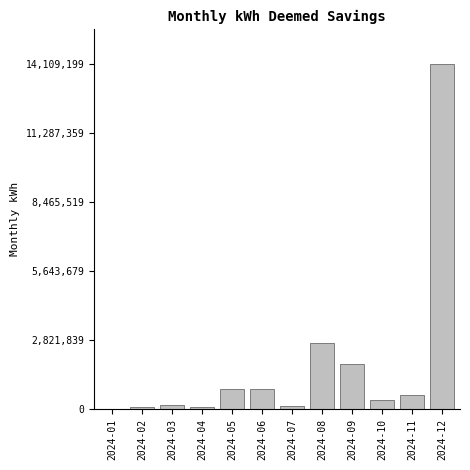

What is the sum of all values?

21733128.1